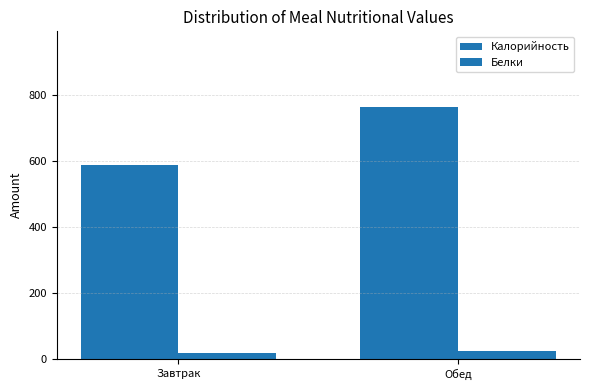

How many bars are there in total?

4